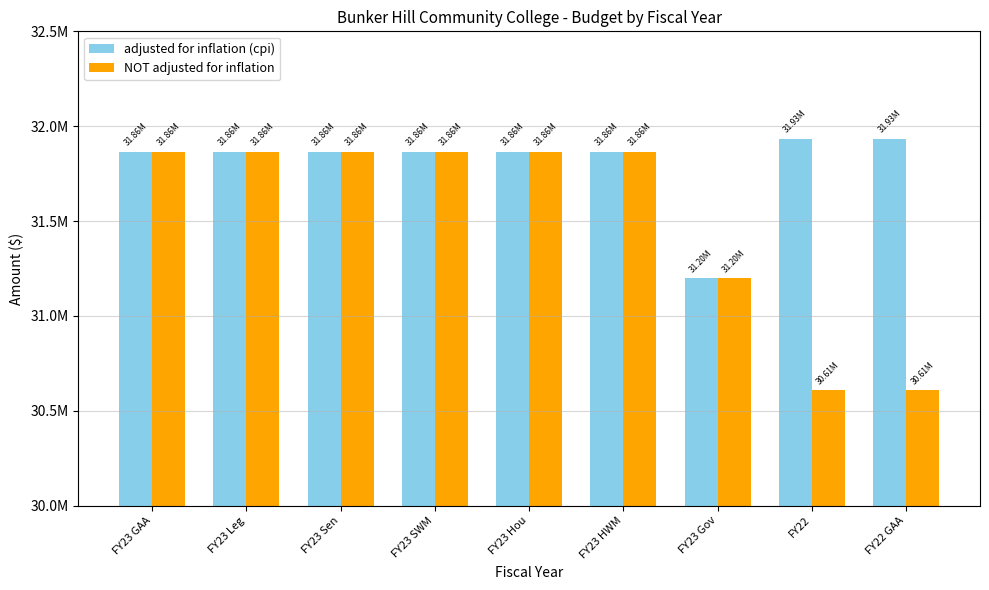

What is the difference between the second highest and minimum values in the adjusted for inflation (cpi) series?

734819